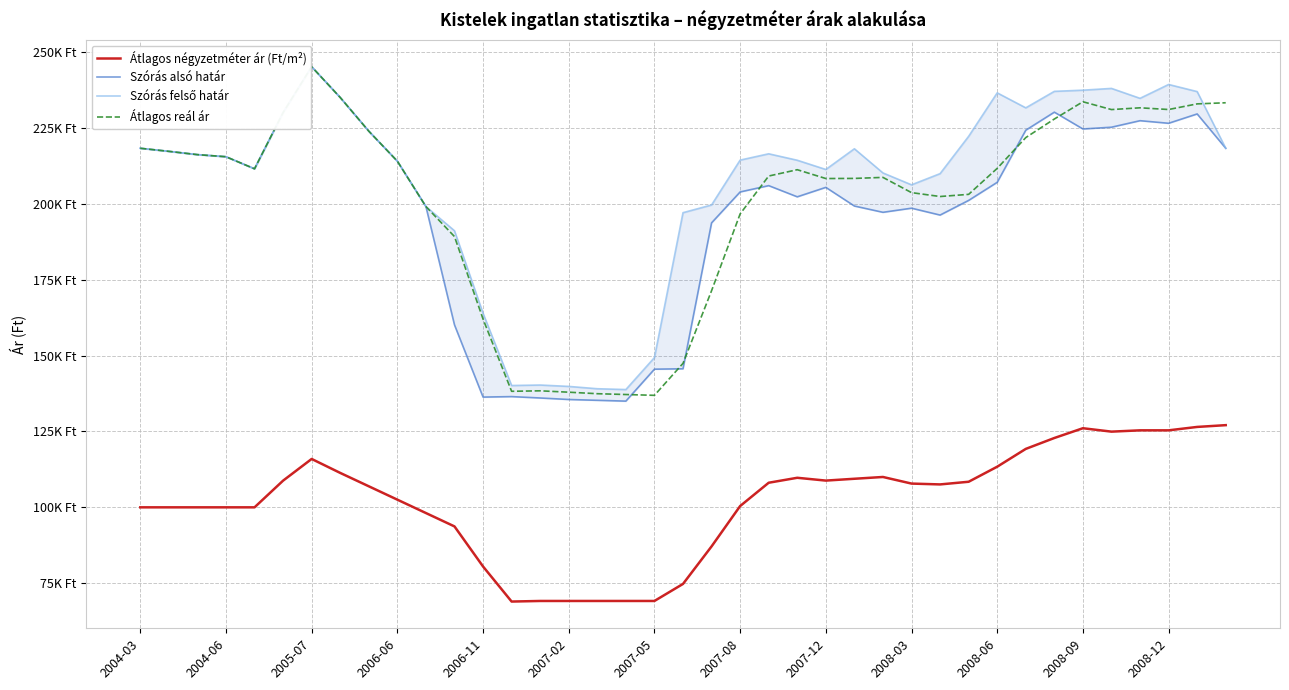

List the series in order of their peak value, lowest first.

Átlagos négyzetméter ár (Ft/m²), Szórás alsó határ, Szórás felső határ, Átlagos reál ár